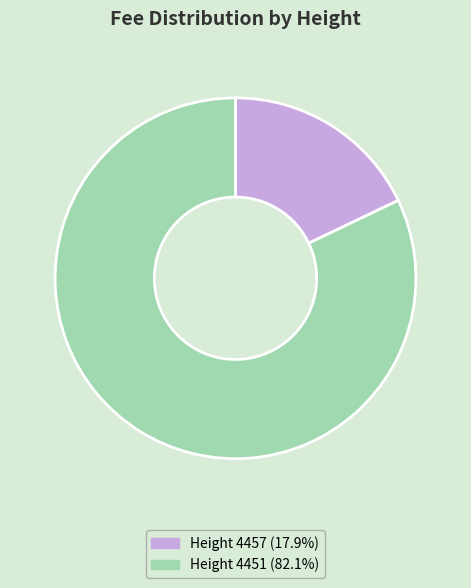

Is the sum of Height 4457 (17.9%) and Height 4451 (82.1%) greater than half?

Yes